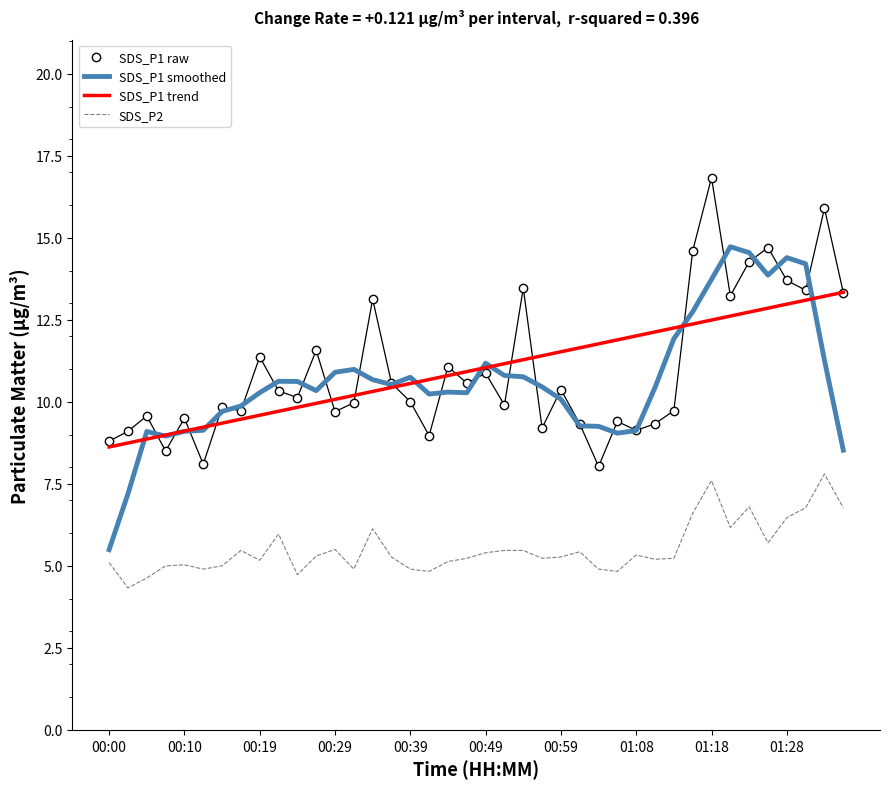

What is the minimum value for SDS_P1 trend?

8.6